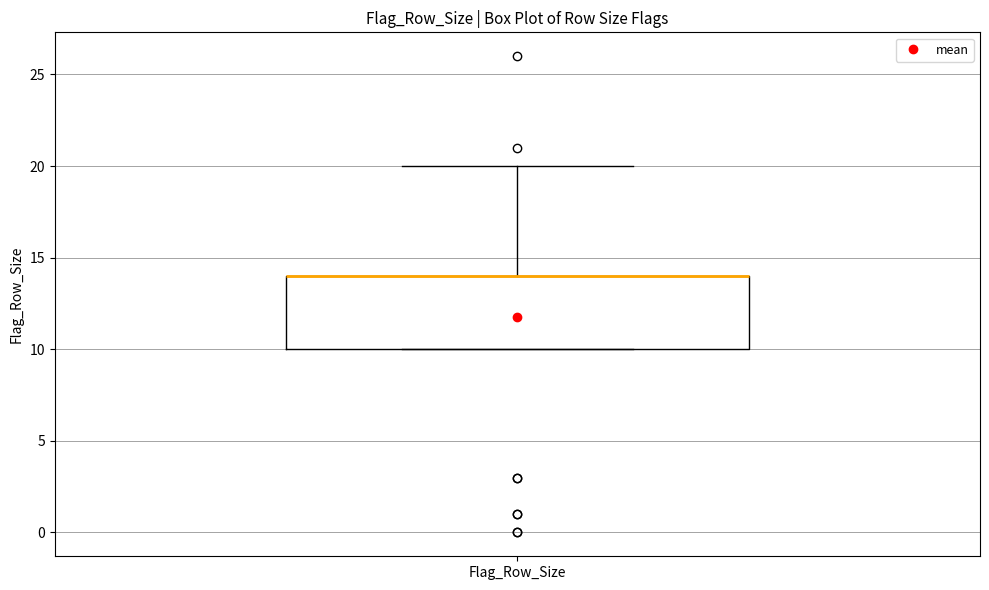

Transcribe this box plot: give where the median line is, the range the box spans, and where the two whiskers end, as read against the y-axis. The values are not printed on the chart, so give them approximately, as read against the axis.

median 14 (drawn on the box's upper edge), box 10 to 14, whiskers 10 to 20